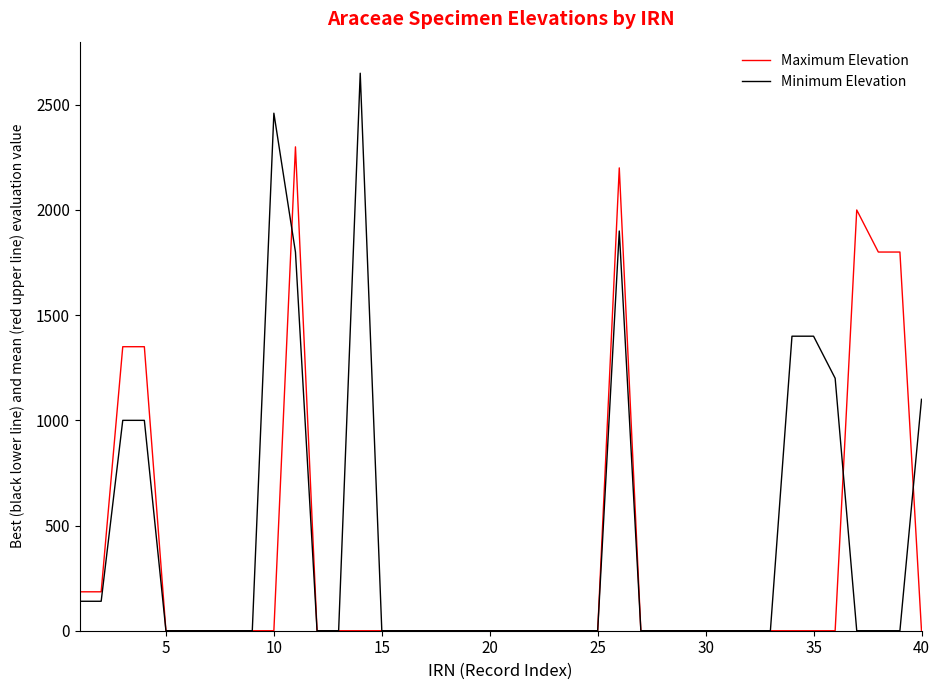

Reading right to left, extract all data points from this chart.

Maximum Elevation: 0	1800	1800	2000	0	0	0	0	0	0	0	0	0	0	2200	0	0	0	0	0	0	0	0	0	0	0	0	0	0	2300	0	0	0	0	0	0	1350	1350	185	185
Minimum Elevation: 1100	0	0	0	1200	1400	1400	0	0	0	0	0	0	0	1900	0	0	0	0	0	0	0	0	0	0	0	2650	0	0	1800	2460	0	0	0	0	0	1000	1000	140	140